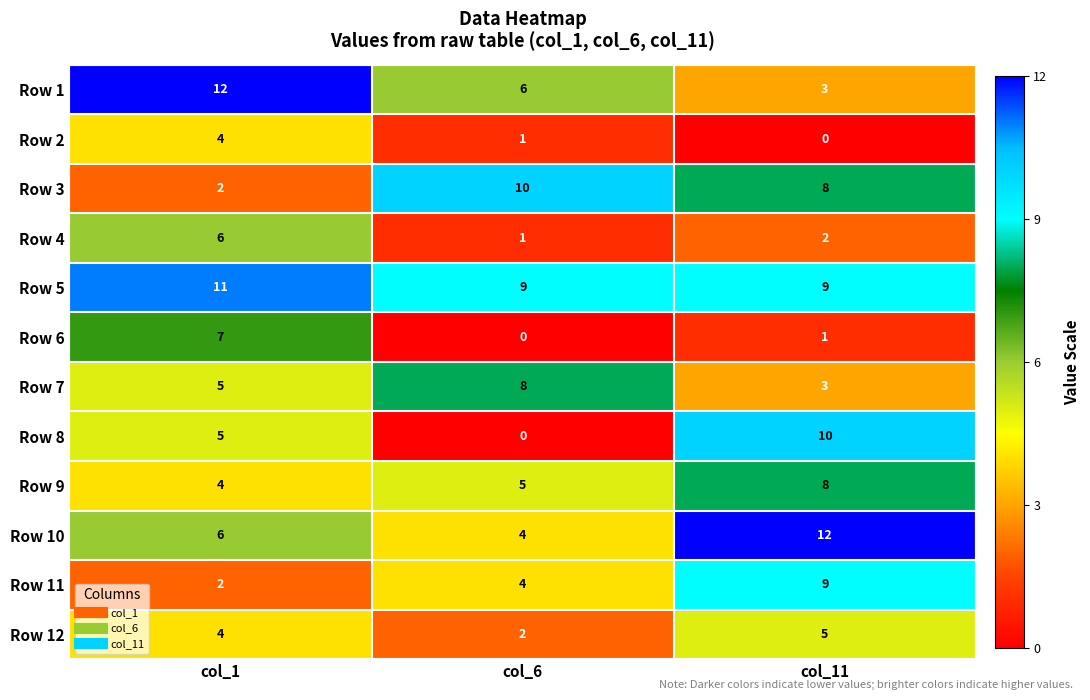

Which category has the lowest value in the Row 2 series?

col_11